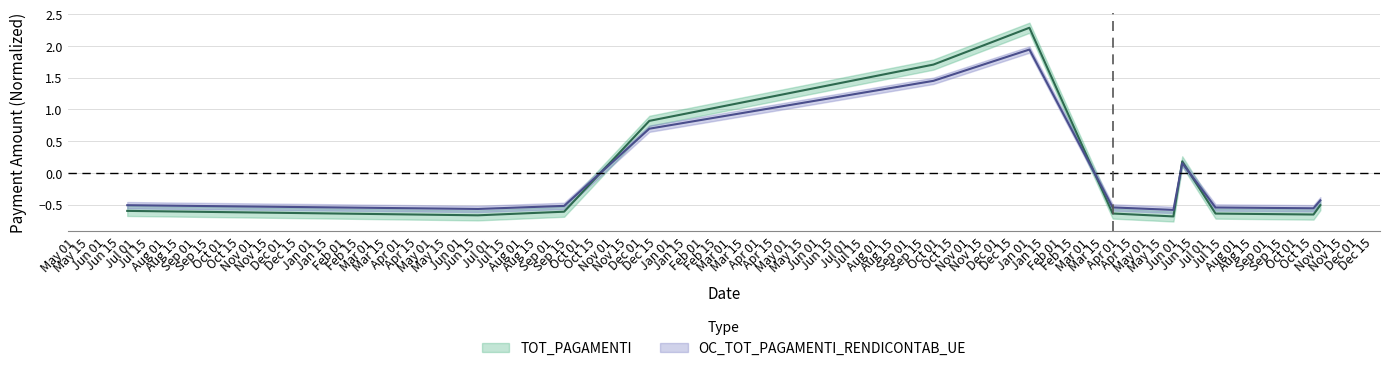

Reading right to left, what are all the values shown in this chart?

TOT_PAGAMENTI: -0.5	-0.7	-0.6	0.2	-0.7	-0.6	2.3	1.7	0.8	-0.6	-0.7	-0.6
OC_TOT_PAGAMENTI_RENDICONTAB_UE: -0.4	-0.6	-0.5	0.2	-0.6	-0.5	1.9	1.5	0.7	-0.5	-0.6	-0.5